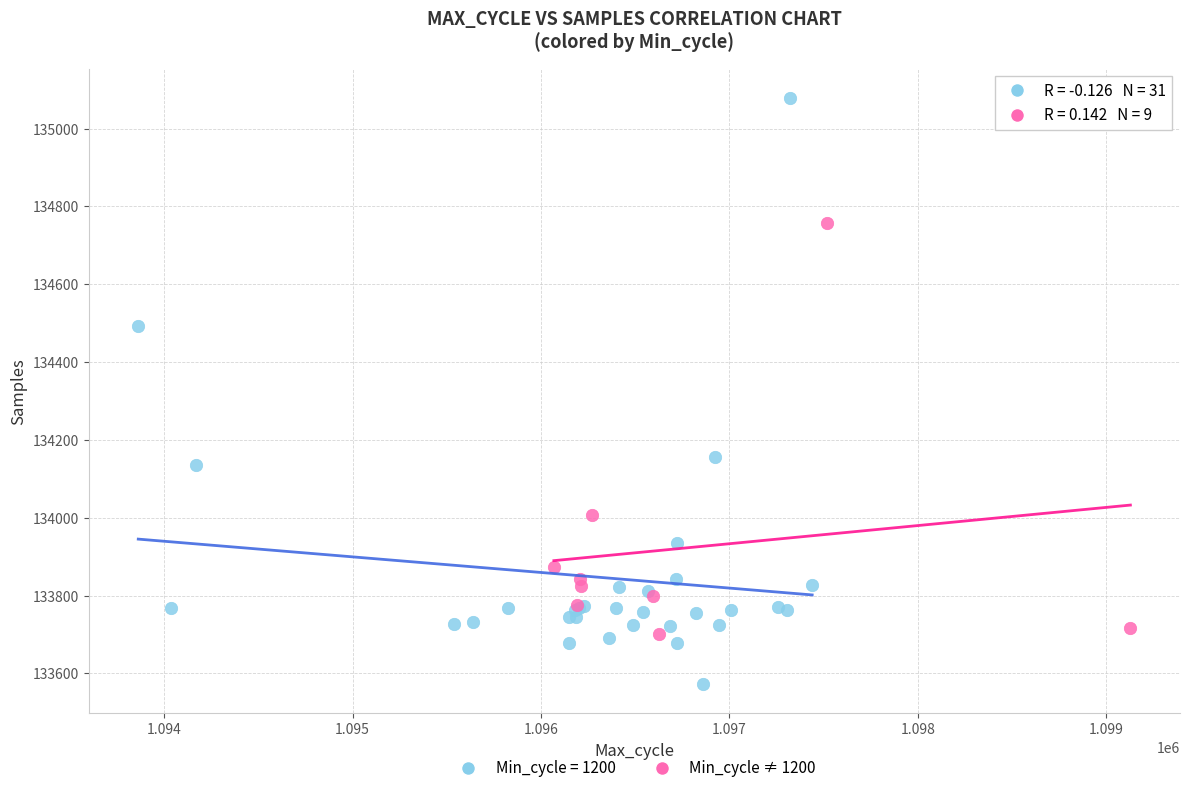

Which series contains the lowest Y value?

Min_cycle = 1200